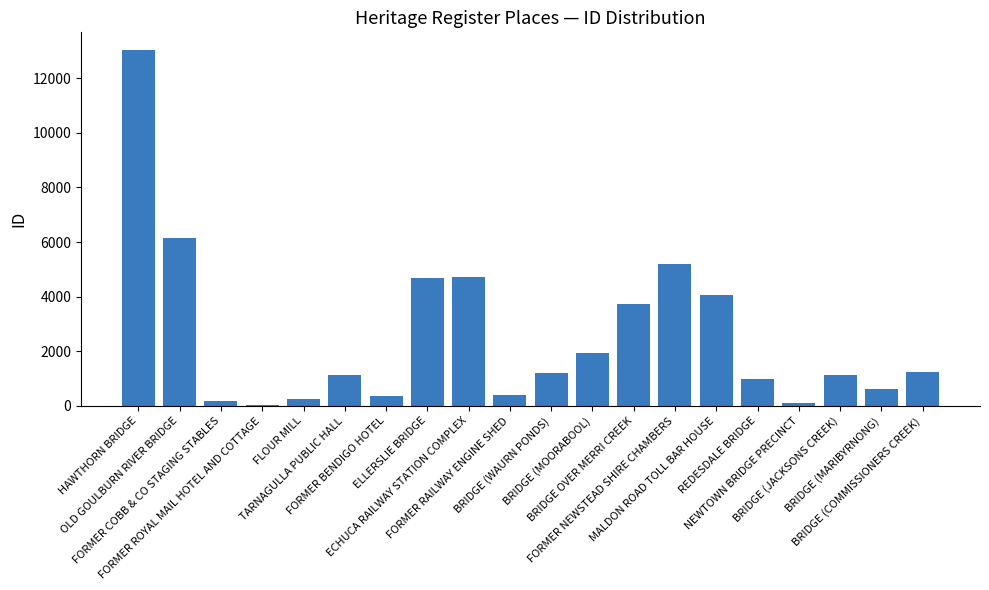

What is the maximum value shown in the chart?

13027